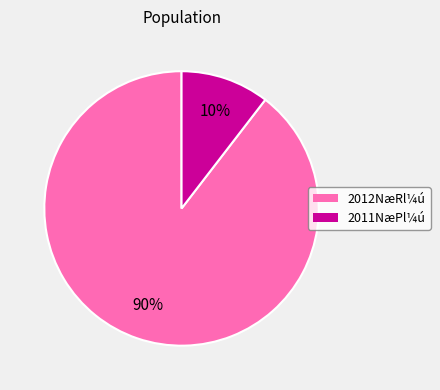

Is there a majority slice in this chart?

Yes